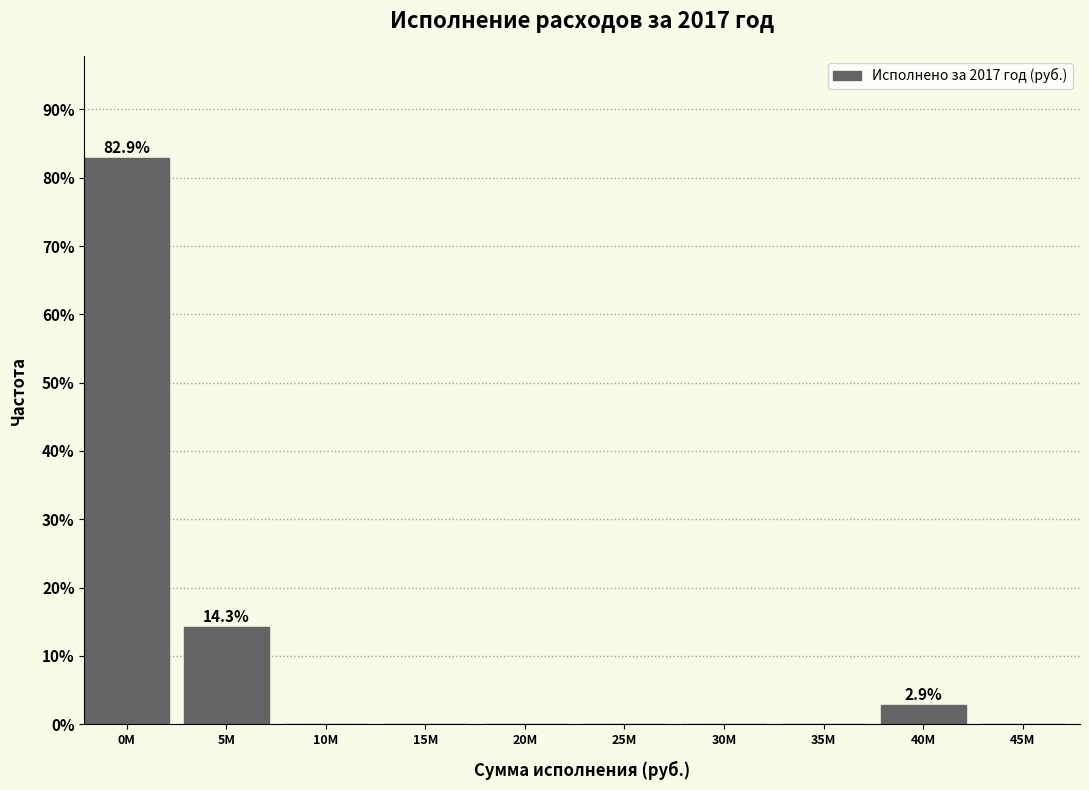

Reading right to left, what are all the values shown in this chart?

45M=0.0	40M=2.9	35M=0.0	30M=0.0	25M=0.0	20M=0.0	15M=0.0	10M=0.0	5M=14.3	0M=82.9